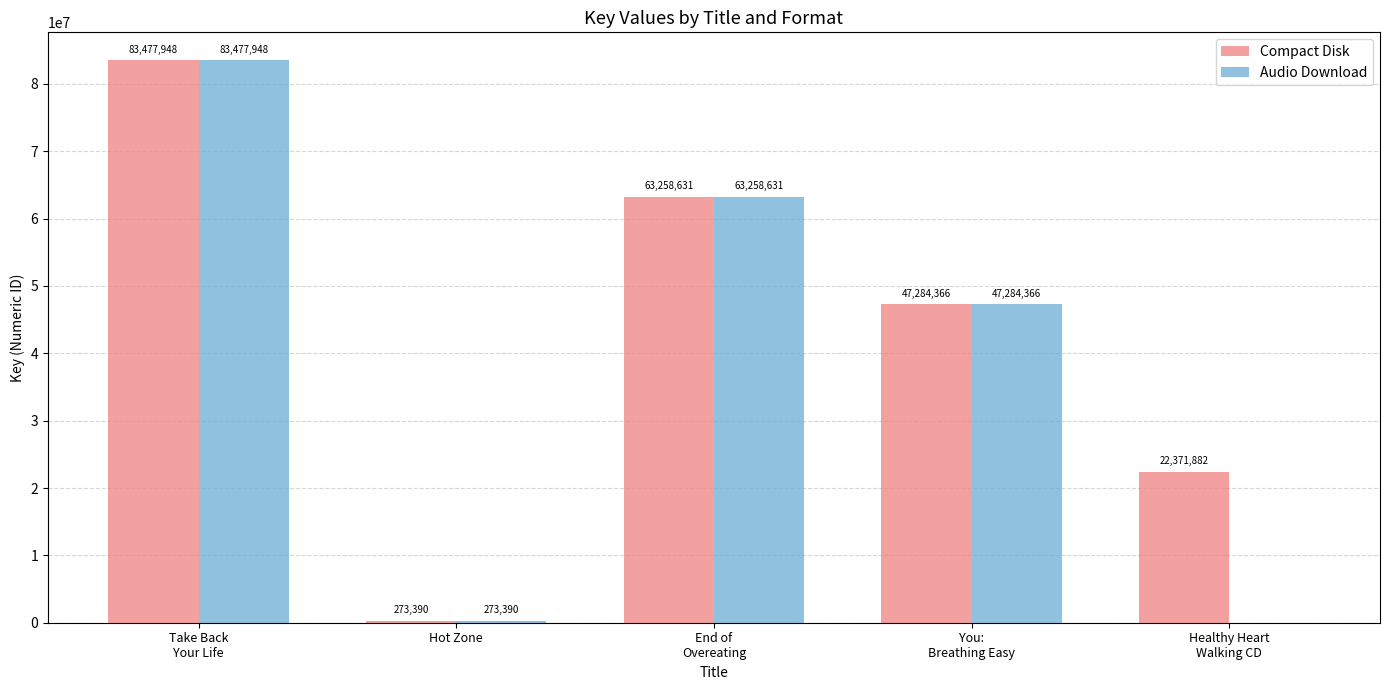

Reading right to left, transcribe all the data shown in this chart.

Compact Disk: Healthy Heart
Walking CD=22371882	You:
Breathing Easy=47284366	End of
Overeating=63258631	Hot Zone=273390	Take Back
Your Life=83477948
Audio Download: Healthy Heart
Walking CD=0	You:
Breathing Easy=47284366	End of
Overeating=63258631	Hot Zone=273390	Take Back
Your Life=83477948